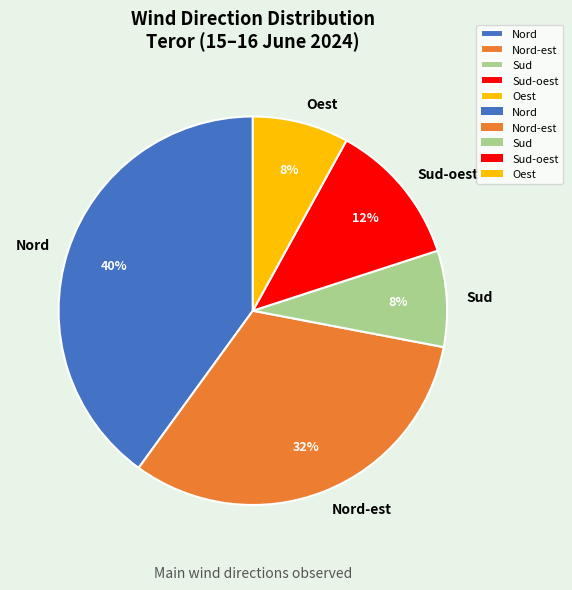

True or false: Nord-est accounts for 42% of the total.

False